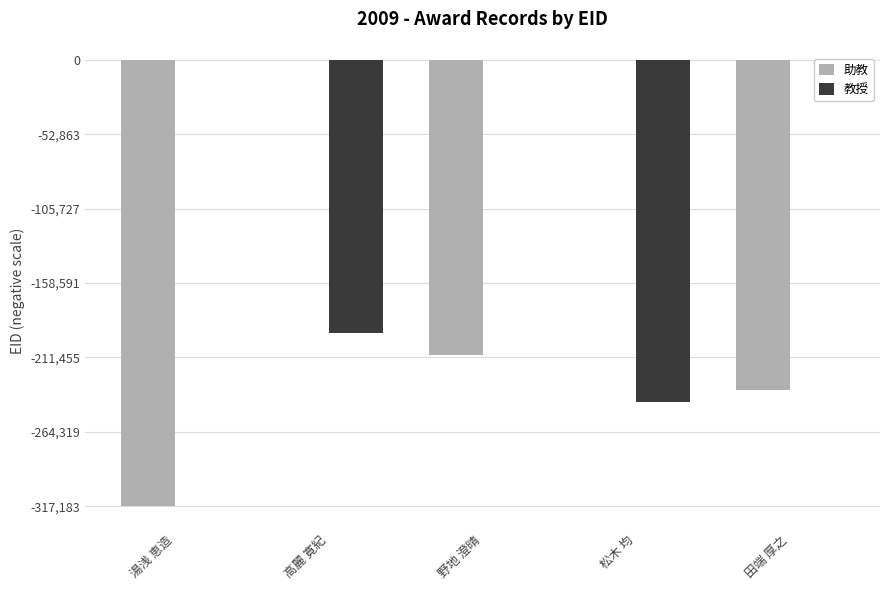

Is the value of 教授 at 松木 均 greater than the value of 助教 at 田端 厚之?

No